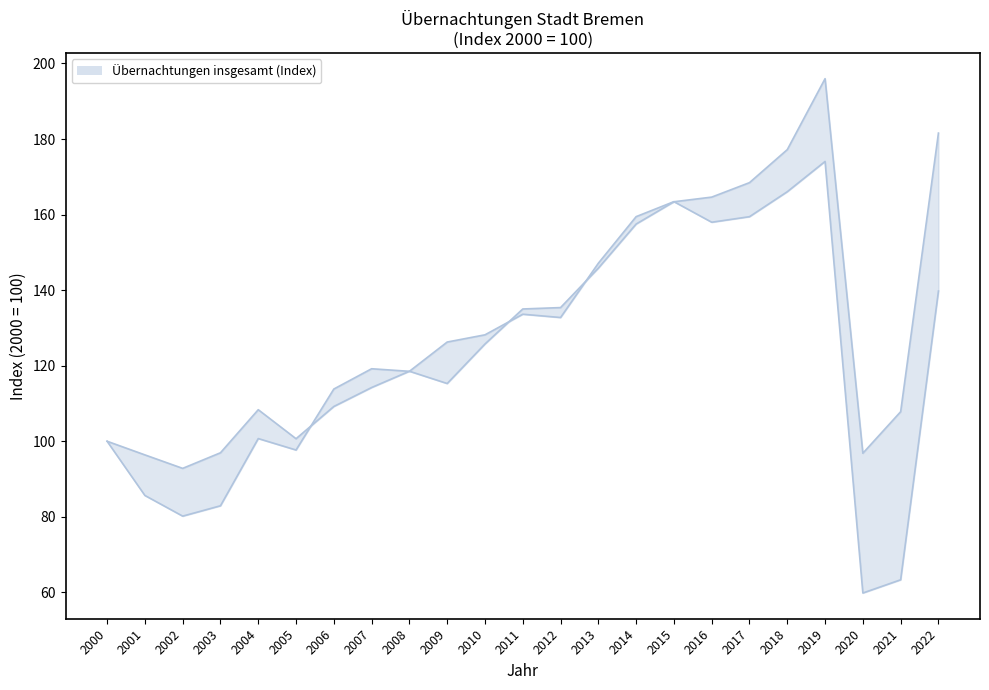

How many lines are shown in the chart?

2